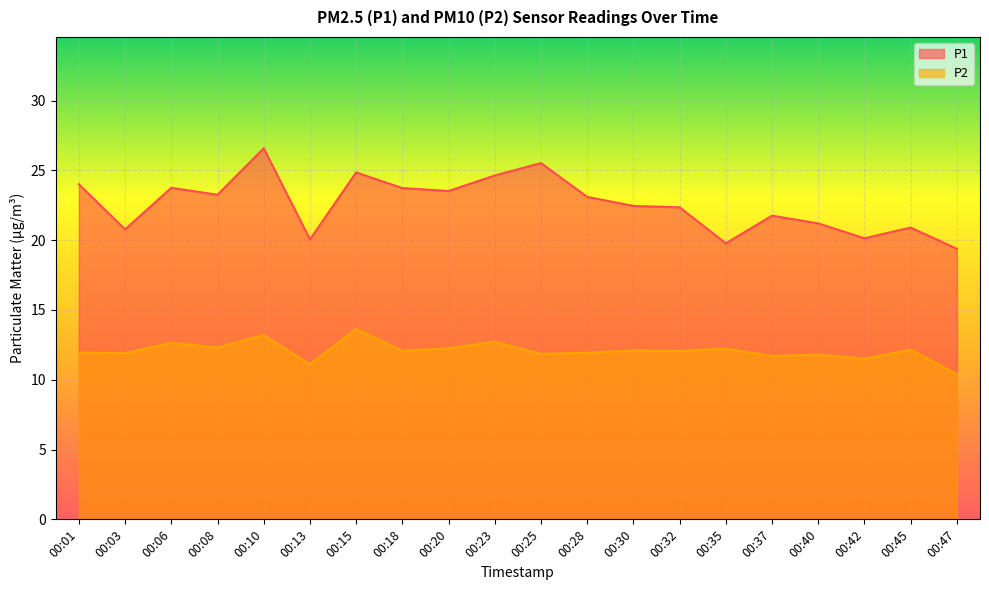

What value does the P1 series have at 00:42?

20.1